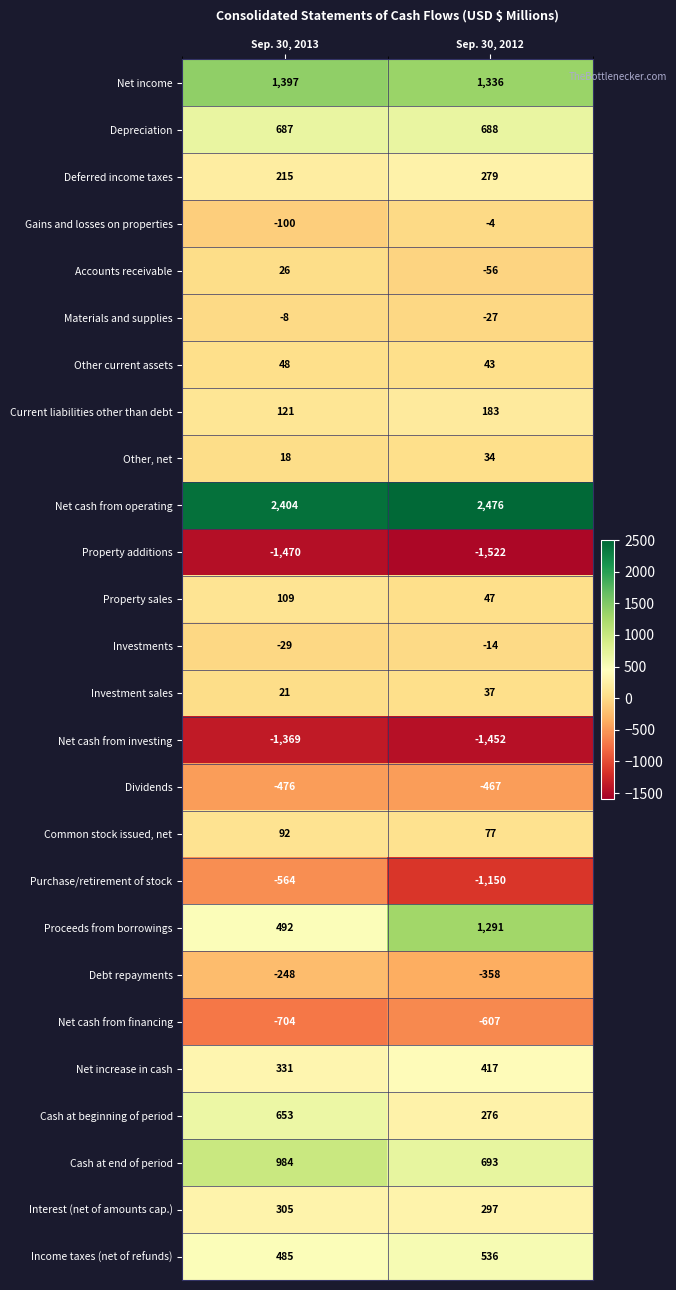

Rank the series at Sep. 30, 2012 from lowest to highest value.

Property additions, Net cash from investing, Purchase/retirement of stock, Net cash from financing, Dividends, Debt repayments, Accounts receivable, Materials and supplies, Investments, Gains and losses on properties, Other, net, Investment sales, Other current assets, Property sales, Common stock issued, net, Current liabilities other than debt, Cash at beginning of period, Deferred income taxes, Interest (net of amounts cap.), Net increase in cash, Income taxes (net of refunds), Depreciation, Cash at end of period, Proceeds from borrowings, Net income, Net cash from operating